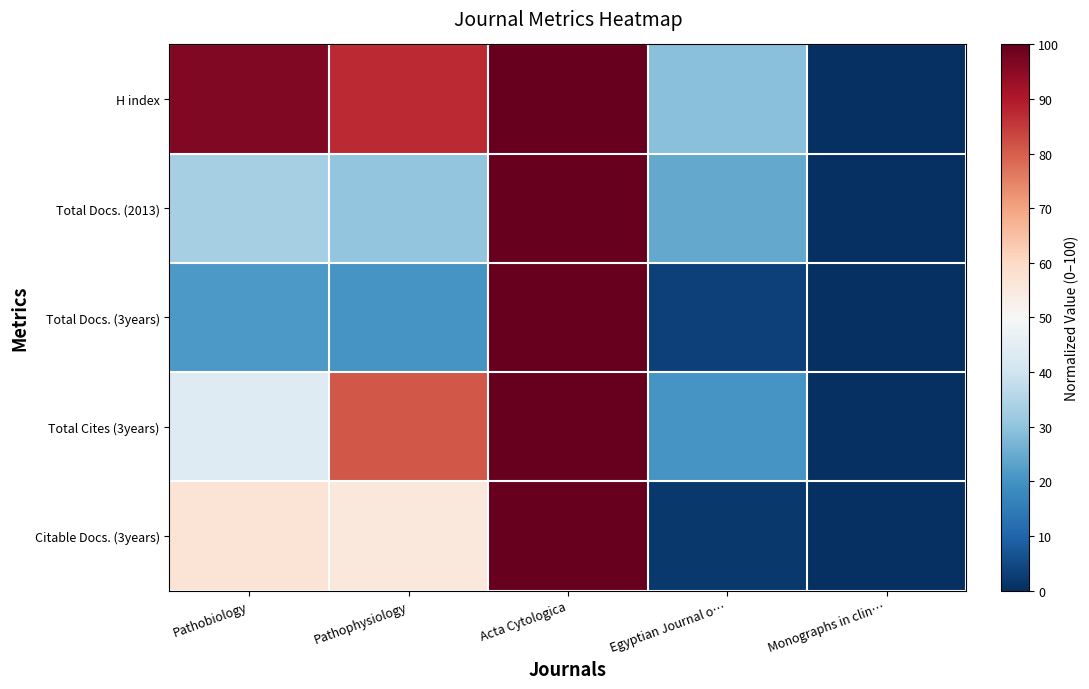

Reading right to left, extract all data points from this chart.

H index: Monographs in clin…=0.0	Egyptian Journal o…=29.1	Acta Cytologica=100.0	Pathophysiology=87.3	Pathobiology=96.4
Total Docs. (2013): Monographs in clin…=0.0	Egyptian Journal o…=24.2	Acta Cytologica=100.0	Pathophysiology=30.3	Pathobiology=33.3
Total Docs. (3years): Monographs in clin…=0.0	Egyptian Journal o…=3.3	Acta Cytologica=100.0	Pathophysiology=20.7	Pathobiology=21.4
Total Cites (3years): Monographs in clin…=0.0	Egyptian Journal o…=20.3	Acta Cytologica=100.0	Pathophysiology=81.0	Pathobiology=43.4
Citable Docs. (3years): Monographs in clin…=0.0	Egyptian Journal o…=1.8	Acta Cytologica=100.0	Pathophysiology=55.3	Pathobiology=56.9